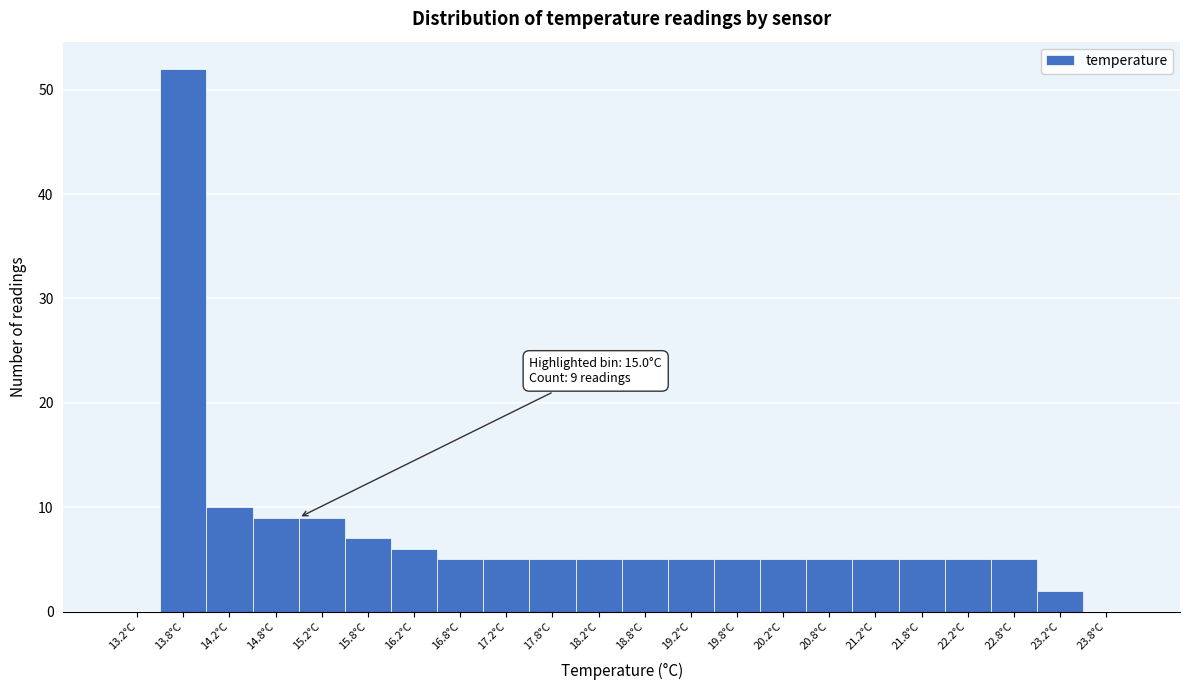

Over which range of the x-axis is the bar tallest?

13.5 to 14.0